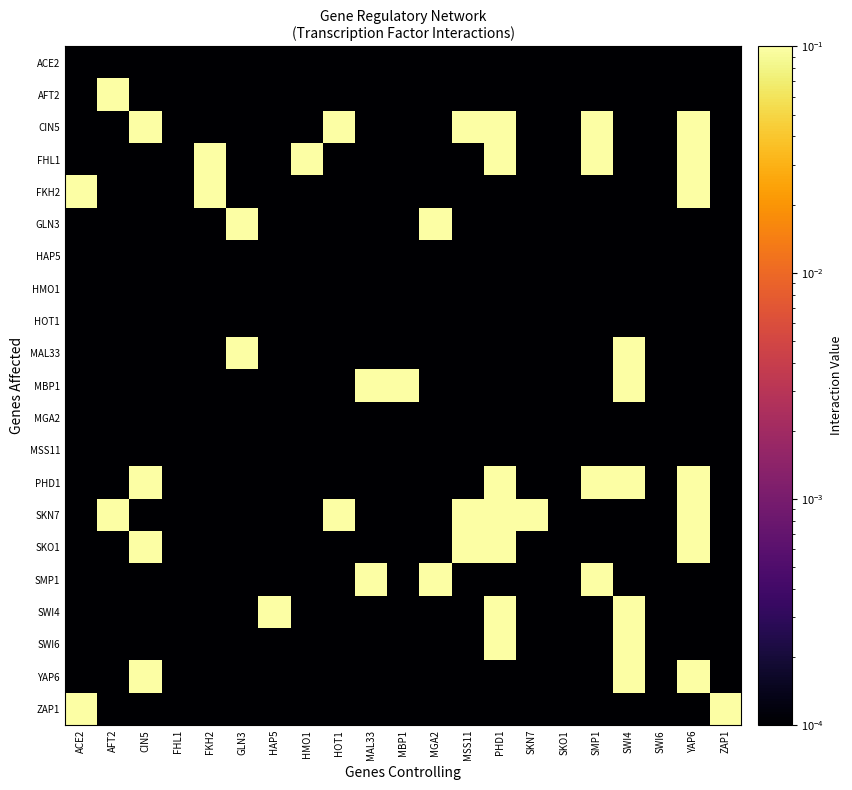

Reading left to right, list all the values displayed in this chart.

ACE2: ACE2=0.0	AFT2=0.0	CIN5=0.0	FHL1=0.0	FKH2=0.0	GLN3=0.0	HAP5=0.0	HMO1=0.0	HOT1=0.0	MAL33=0.0	MBP1=0.0	MGA2=0.0	MSS11=0.0	PHD1=0.0	SKN7=0.0	SKO1=0.0	SMP1=0.0	SWI4=0.0	SWI6=0.0	YAP6=0.0	ZAP1=0.0
AFT2: ACE2=0.0	AFT2=1.0	CIN5=0.0	FHL1=0.0	FKH2=0.0	GLN3=0.0	HAP5=0.0	HMO1=0.0	HOT1=0.0	MAL33=0.0	MBP1=0.0	MGA2=0.0	MSS11=0.0	PHD1=0.0	SKN7=0.0	SKO1=0.0	SMP1=0.0	SWI4=0.0	SWI6=0.0	YAP6=0.0	ZAP1=0.0
CIN5: ACE2=0.0	AFT2=0.0	CIN5=1.0	FHL1=0.0	FKH2=0.0	GLN3=0.0	HAP5=0.0	HMO1=0.0	HOT1=1.0	MAL33=0.0	MBP1=0.0	MGA2=0.0	MSS11=1.0	PHD1=1.0	SKN7=0.0	SKO1=0.0	SMP1=1.0	SWI4=0.0	SWI6=0.0	YAP6=1.0	ZAP1=0.0
FHL1: ACE2=0.0	AFT2=0.0	CIN5=0.0	FHL1=0.0	FKH2=1.0	GLN3=0.0	HAP5=0.0	HMO1=1.0	HOT1=0.0	MAL33=0.0	MBP1=0.0	MGA2=0.0	MSS11=0.0	PHD1=1.0	SKN7=0.0	SKO1=0.0	SMP1=1.0	SWI4=0.0	SWI6=0.0	YAP6=1.0	ZAP1=0.0
FKH2: ACE2=1.0	AFT2=0.0	CIN5=0.0	FHL1=0.0	FKH2=1.0	GLN3=0.0	HAP5=0.0	HMO1=0.0	HOT1=0.0	MAL33=0.0	MBP1=0.0	MGA2=0.0	MSS11=0.0	PHD1=0.0	SKN7=0.0	SKO1=0.0	SMP1=0.0	SWI4=0.0	SWI6=0.0	YAP6=1.0	ZAP1=0.0
GLN3: ACE2=0.0	AFT2=0.0	CIN5=0.0	FHL1=0.0	FKH2=0.0	GLN3=1.0	HAP5=0.0	HMO1=0.0	HOT1=0.0	MAL33=0.0	MBP1=0.0	MGA2=1.0	MSS11=0.0	PHD1=0.0	SKN7=0.0	SKO1=0.0	SMP1=0.0	SWI4=0.0	SWI6=0.0	YAP6=0.0	ZAP1=0.0
HAP5: ACE2=0.0	AFT2=0.0	CIN5=0.0	FHL1=0.0	FKH2=0.0	GLN3=0.0	HAP5=0.0	HMO1=0.0	HOT1=0.0	MAL33=0.0	MBP1=0.0	MGA2=0.0	MSS11=0.0	PHD1=0.0	SKN7=0.0	SKO1=0.0	SMP1=0.0	SWI4=0.0	SWI6=0.0	YAP6=0.0	ZAP1=0.0
HMO1: ACE2=0.0	AFT2=0.0	CIN5=0.0	FHL1=0.0	FKH2=0.0	GLN3=0.0	HAP5=0.0	HMO1=0.0	HOT1=0.0	MAL33=0.0	MBP1=0.0	MGA2=0.0	MSS11=0.0	PHD1=0.0	SKN7=0.0	SKO1=0.0	SMP1=0.0	SWI4=0.0	SWI6=0.0	YAP6=0.0	ZAP1=0.0
HOT1: ACE2=0.0	AFT2=0.0	CIN5=0.0	FHL1=0.0	FKH2=0.0	GLN3=0.0	HAP5=0.0	HMO1=0.0	HOT1=0.0	MAL33=0.0	MBP1=0.0	MGA2=0.0	MSS11=0.0	PHD1=0.0	SKN7=0.0	SKO1=0.0	SMP1=0.0	SWI4=0.0	SWI6=0.0	YAP6=0.0	ZAP1=0.0
MAL33: ACE2=0.0	AFT2=0.0	CIN5=0.0	FHL1=0.0	FKH2=0.0	GLN3=1.0	HAP5=0.0	HMO1=0.0	HOT1=0.0	MAL33=0.0	MBP1=0.0	MGA2=0.0	MSS11=0.0	PHD1=0.0	SKN7=0.0	SKO1=0.0	SMP1=0.0	SWI4=1.0	SWI6=0.0	YAP6=0.0	ZAP1=0.0
MBP1: ACE2=0.0	AFT2=0.0	CIN5=0.0	FHL1=0.0	FKH2=0.0	GLN3=0.0	HAP5=0.0	HMO1=0.0	HOT1=0.0	MAL33=1.0	MBP1=1.0	MGA2=0.0	MSS11=0.0	PHD1=0.0	SKN7=0.0	SKO1=0.0	SMP1=0.0	SWI4=1.0	SWI6=0.0	YAP6=0.0	ZAP1=0.0
MGA2: ACE2=0.0	AFT2=0.0	CIN5=0.0	FHL1=0.0	FKH2=0.0	GLN3=0.0	HAP5=0.0	HMO1=0.0	HOT1=0.0	MAL33=0.0	MBP1=0.0	MGA2=0.0	MSS11=0.0	PHD1=0.0	SKN7=0.0	SKO1=0.0	SMP1=0.0	SWI4=0.0	SWI6=0.0	YAP6=0.0	ZAP1=0.0
MSS11: ACE2=0.0	AFT2=0.0	CIN5=0.0	FHL1=0.0	FKH2=0.0	GLN3=0.0	HAP5=0.0	HMO1=0.0	HOT1=0.0	MAL33=0.0	MBP1=0.0	MGA2=0.0	MSS11=0.0	PHD1=0.0	SKN7=0.0	SKO1=0.0	SMP1=0.0	SWI4=0.0	SWI6=0.0	YAP6=0.0	ZAP1=0.0
PHD1: ACE2=0.0	AFT2=0.0	CIN5=1.0	FHL1=0.0	FKH2=0.0	GLN3=0.0	HAP5=0.0	HMO1=0.0	HOT1=0.0	MAL33=0.0	MBP1=0.0	MGA2=0.0	MSS11=0.0	PHD1=1.0	SKN7=0.0	SKO1=0.0	SMP1=1.0	SWI4=1.0	SWI6=0.0	YAP6=1.0	ZAP1=0.0
SKN7: ACE2=0.0	AFT2=1.0	CIN5=0.0	FHL1=0.0	FKH2=0.0	GLN3=0.0	HAP5=0.0	HMO1=0.0	HOT1=1.0	MAL33=0.0	MBP1=0.0	MGA2=0.0	MSS11=1.0	PHD1=1.0	SKN7=1.0	SKO1=0.0	SMP1=0.0	SWI4=0.0	SWI6=0.0	YAP6=1.0	ZAP1=0.0
SKO1: ACE2=0.0	AFT2=0.0	CIN5=1.0	FHL1=0.0	FKH2=0.0	GLN3=0.0	HAP5=0.0	HMO1=0.0	HOT1=0.0	MAL33=0.0	MBP1=0.0	MGA2=0.0	MSS11=1.0	PHD1=1.0	SKN7=0.0	SKO1=0.0	SMP1=0.0	SWI4=0.0	SWI6=0.0	YAP6=1.0	ZAP1=0.0
SMP1: ACE2=0.0	AFT2=0.0	CIN5=0.0	FHL1=0.0	FKH2=0.0	GLN3=0.0	HAP5=0.0	HMO1=0.0	HOT1=0.0	MAL33=1.0	MBP1=0.0	MGA2=1.0	MSS11=0.0	PHD1=0.0	SKN7=0.0	SKO1=0.0	SMP1=1.0	SWI4=0.0	SWI6=0.0	YAP6=0.0	ZAP1=0.0
SWI4: ACE2=0.0	AFT2=0.0	CIN5=0.0	FHL1=0.0	FKH2=0.0	GLN3=0.0	HAP5=1.0	HMO1=0.0	HOT1=0.0	MAL33=0.0	MBP1=0.0	MGA2=0.0	MSS11=0.0	PHD1=1.0	SKN7=0.0	SKO1=0.0	SMP1=0.0	SWI4=1.0	SWI6=0.0	YAP6=0.0	ZAP1=0.0
SWI6: ACE2=0.0	AFT2=0.0	CIN5=0.0	FHL1=0.0	FKH2=0.0	GLN3=0.0	HAP5=0.0	HMO1=0.0	HOT1=0.0	MAL33=0.0	MBP1=0.0	MGA2=0.0	MSS11=0.0	PHD1=1.0	SKN7=0.0	SKO1=0.0	SMP1=0.0	SWI4=1.0	SWI6=0.0	YAP6=0.0	ZAP1=0.0
YAP6: ACE2=0.0	AFT2=0.0	CIN5=1.0	FHL1=0.0	FKH2=0.0	GLN3=0.0	HAP5=0.0	HMO1=0.0	HOT1=0.0	MAL33=0.0	MBP1=0.0	MGA2=0.0	MSS11=0.0	PHD1=0.0	SKN7=0.0	SKO1=0.0	SMP1=0.0	SWI4=1.0	SWI6=0.0	YAP6=1.0	ZAP1=0.0
ZAP1: ACE2=1.0	AFT2=0.0	CIN5=0.0	FHL1=0.0	FKH2=0.0	GLN3=0.0	HAP5=0.0	HMO1=0.0	HOT1=0.0	MAL33=0.0	MBP1=0.0	MGA2=0.0	MSS11=0.0	PHD1=0.0	SKN7=0.0	SKO1=0.0	SMP1=0.0	SWI4=0.0	SWI6=0.0	YAP6=0.0	ZAP1=1.0